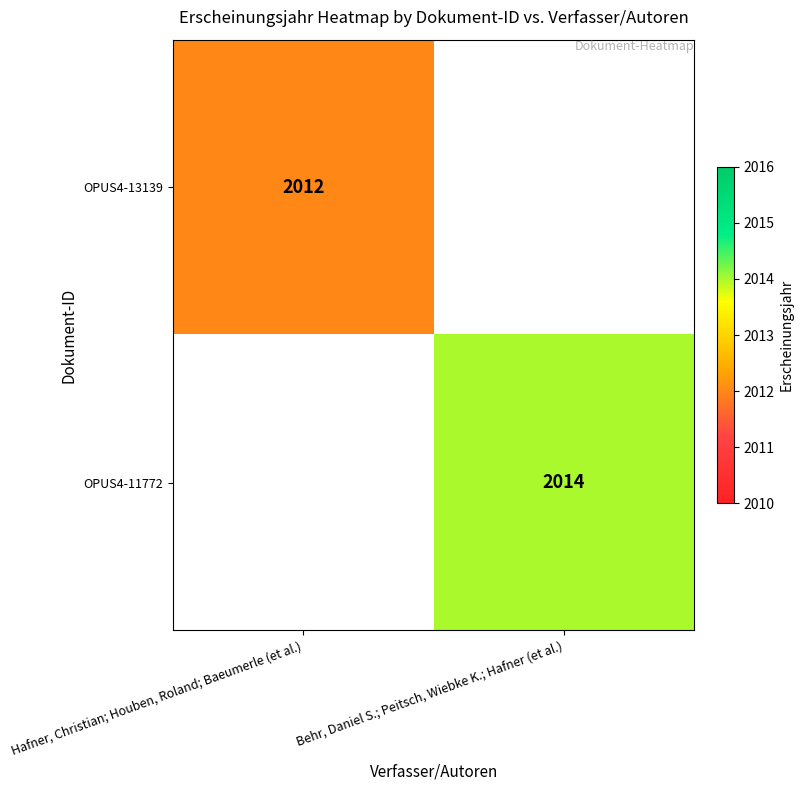

True or false: OPUS4-13139 has a value of 2012 at Hafner, Christian; Houben, Roland; Baeumerle (et al.).

True